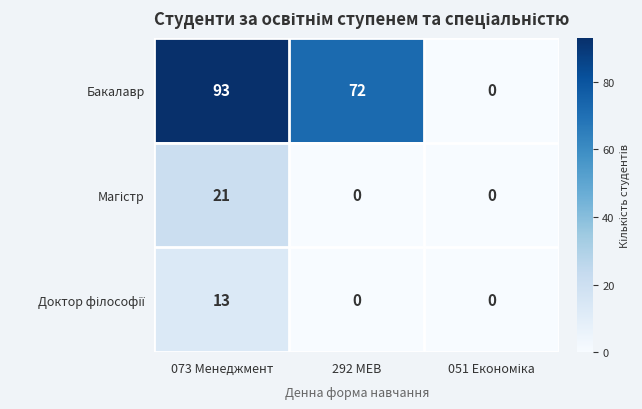

At which label is Бакалавр closest to 46?

292 МЕВ